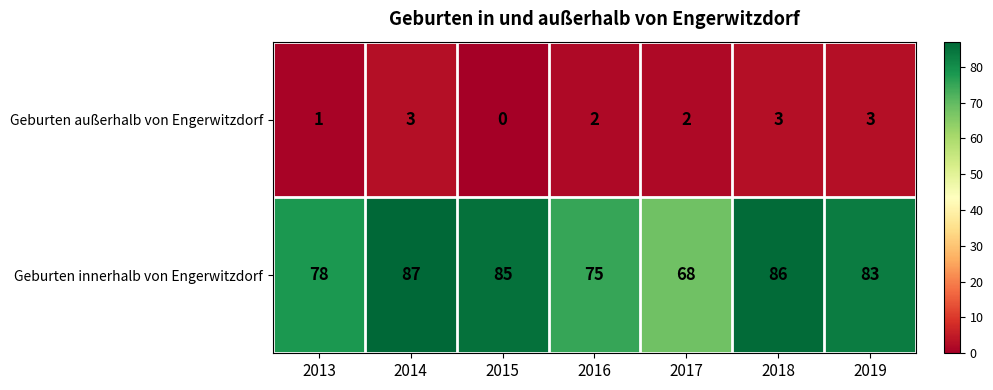

Read the Geburten innerhalb von Engerwitzdorf value at 2018, to the nearest 5.

85